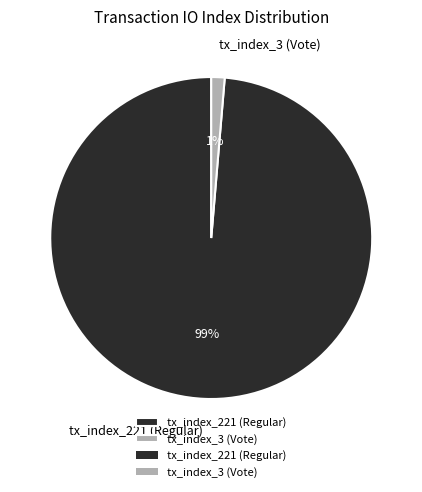

Which category has the biggest portion of the pie?

tx_index_221 (Regular)